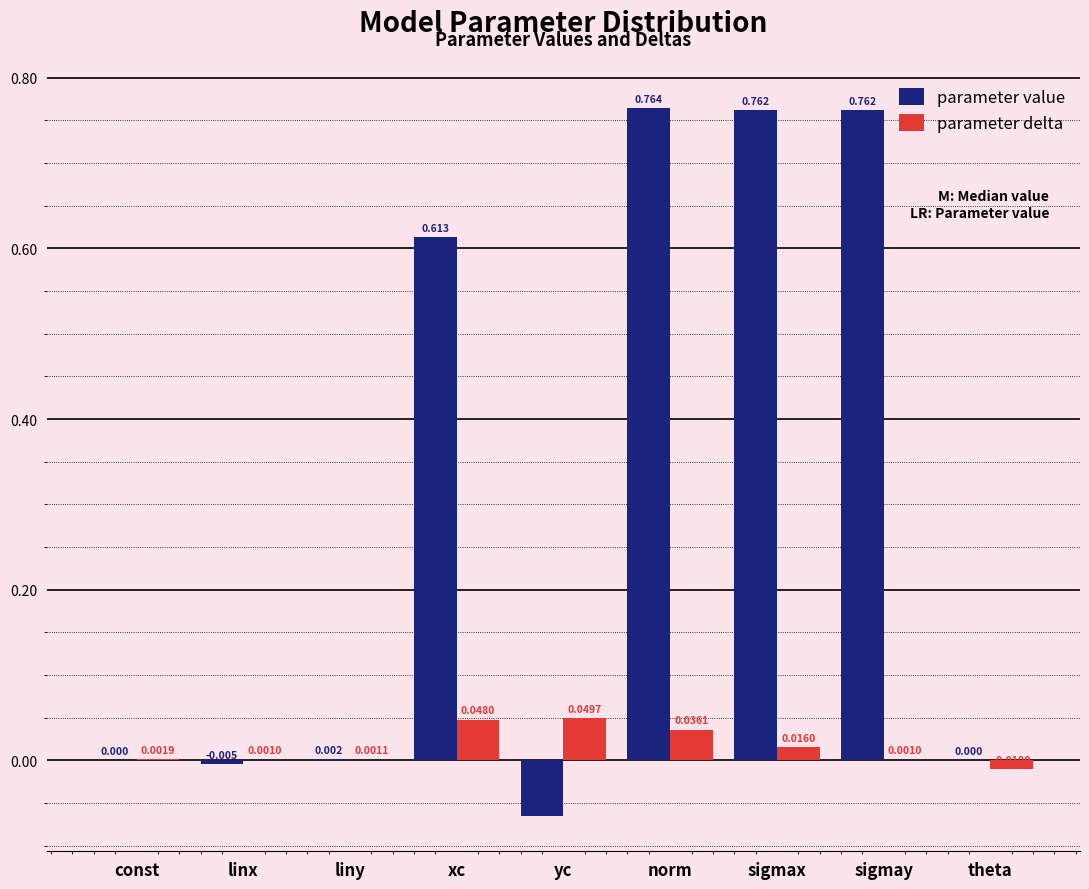

Where does the parameter delta series first go above 0?

const